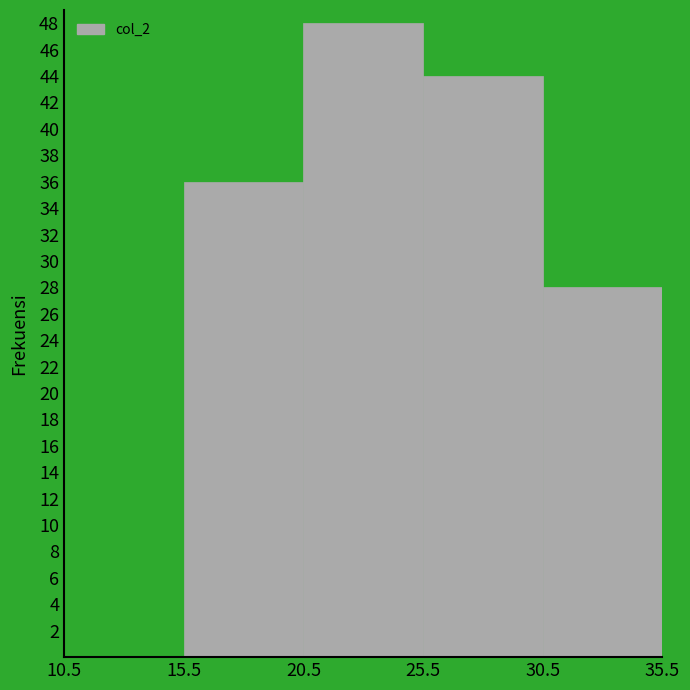

Which range on the x-axis has the tallest bar?

20.5 to 25.5